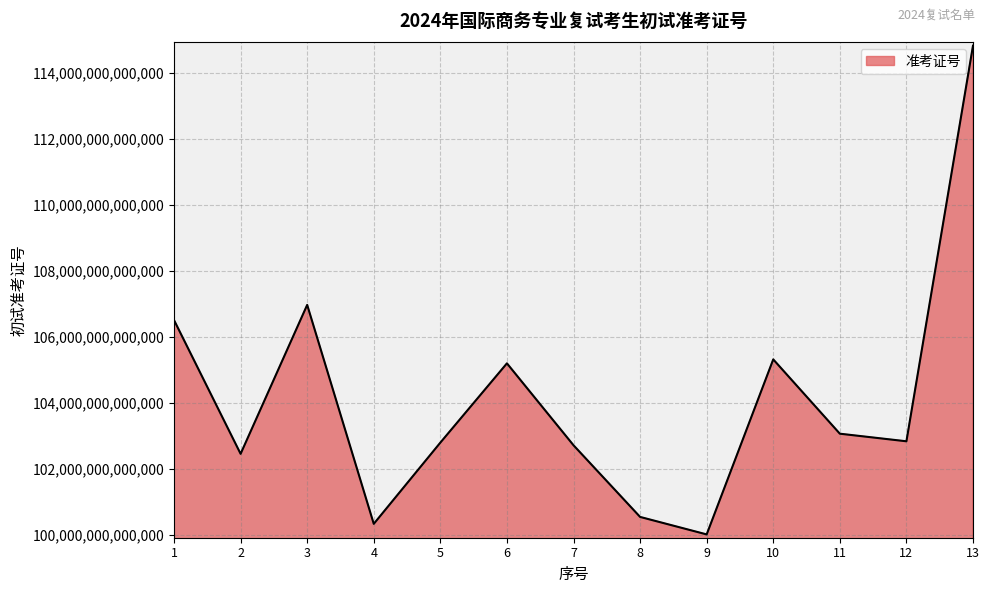

Which has a higher value, 8 or 9?

8